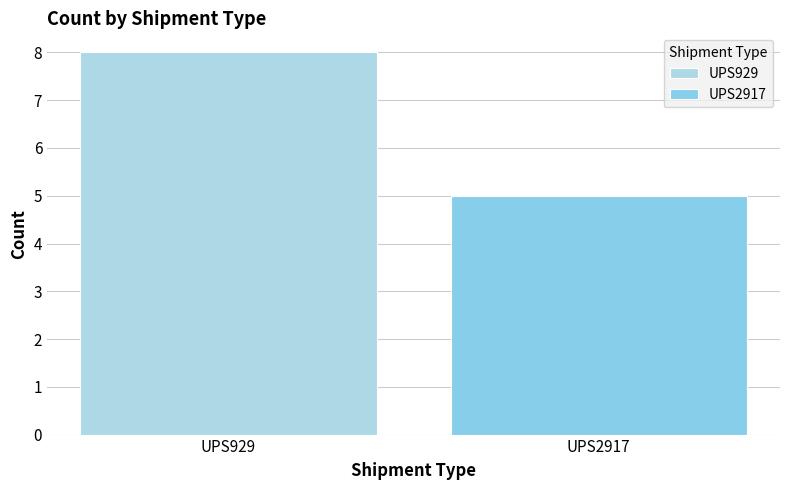

List the labels in order of value, largest first.

UPS929, UPS2917